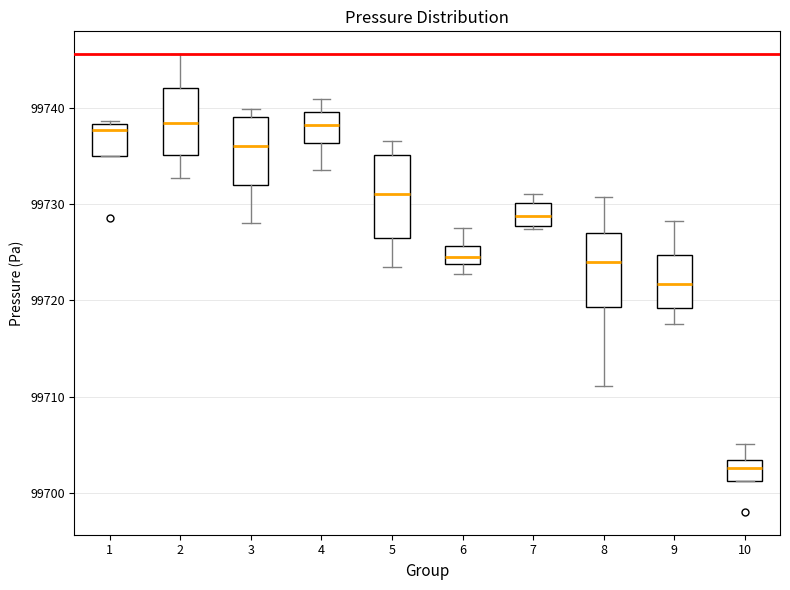

Which box has the lowest median line?

10